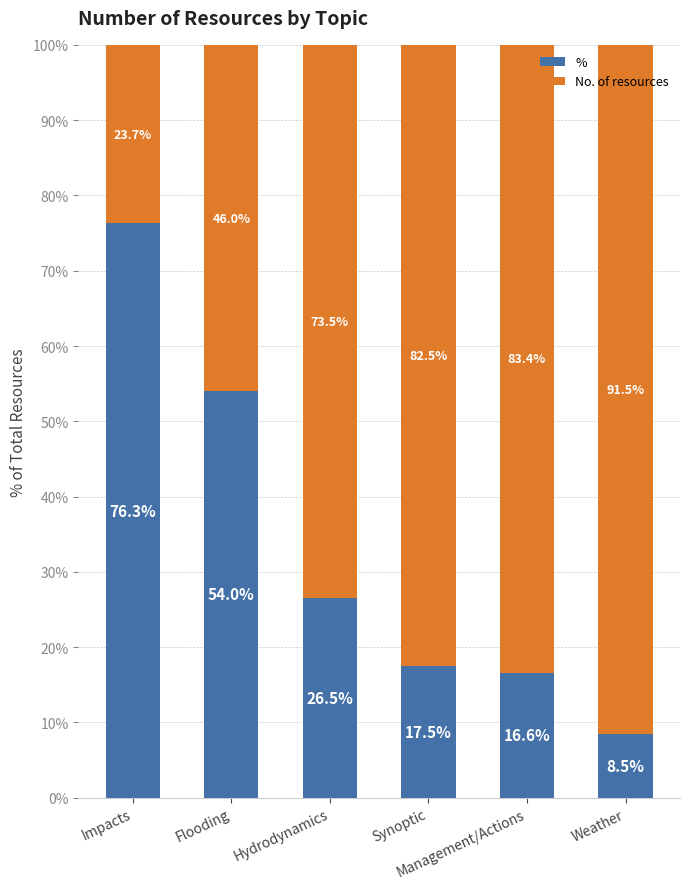

What is the difference between the second highest and second lowest values in the % series?

37.4